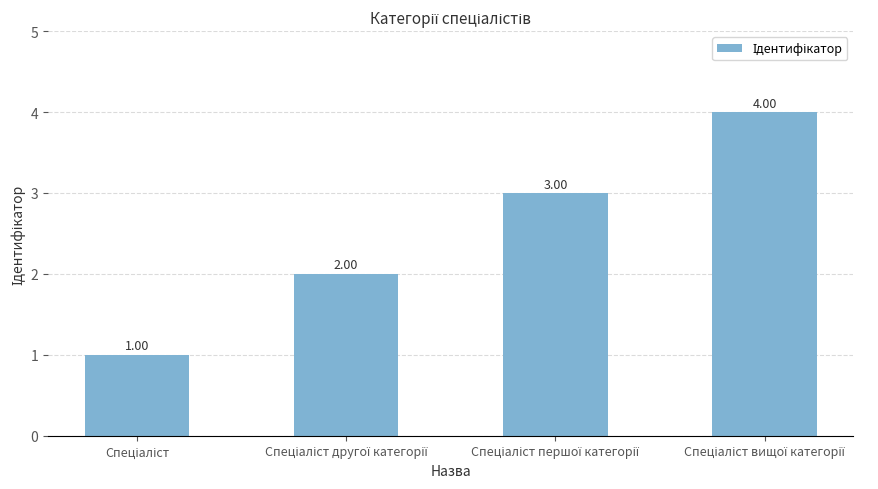

What is the sum of all values?

10